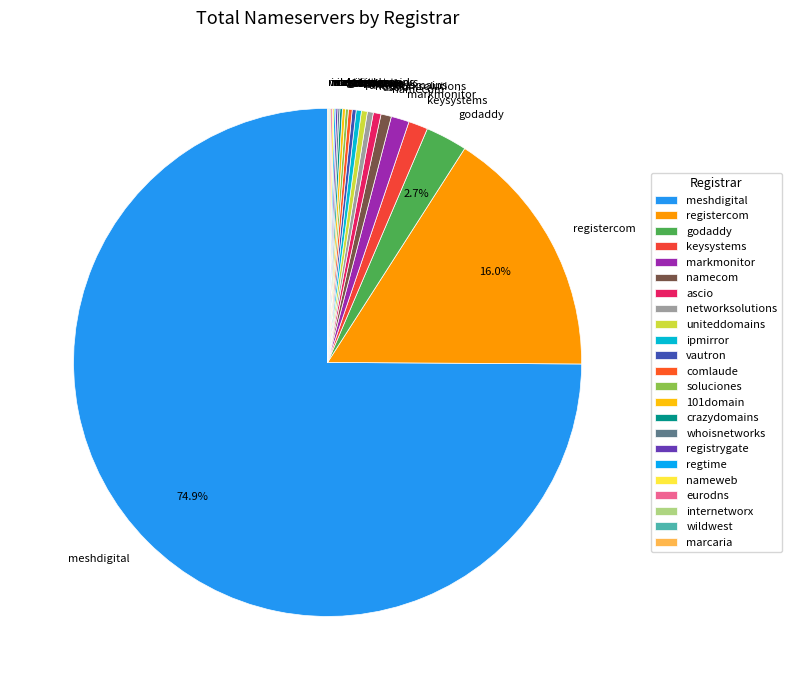

Is there any slice that represents more than half of the pie?

Yes